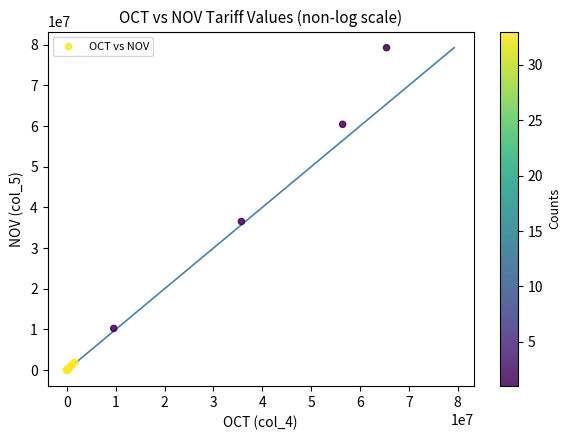

What Y value in the scatter plot is closest to 39639308?

36539215